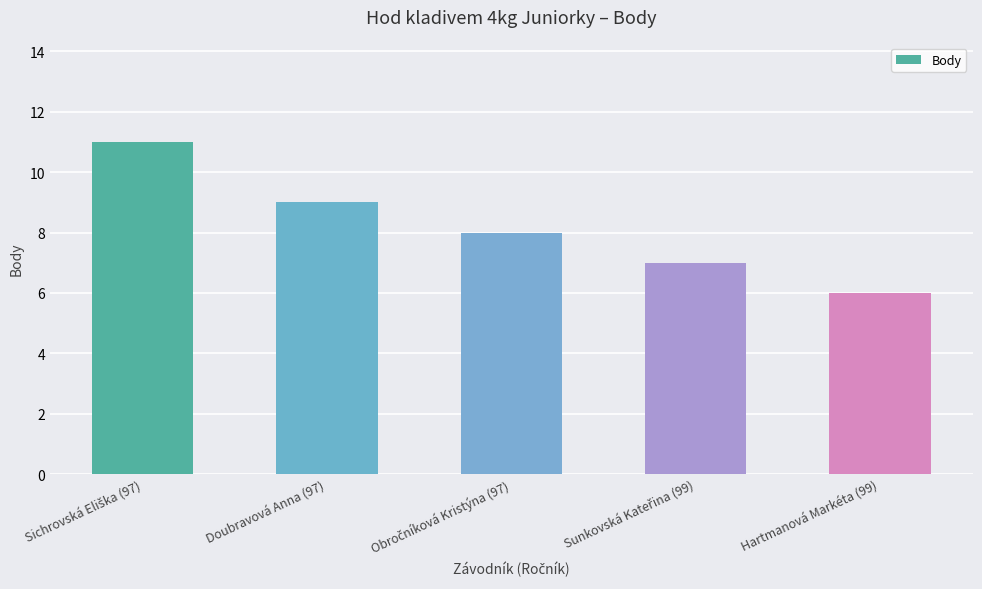

What is the ratio of the value at Doubravová Anna (97) to the value at Hartmanová Markéta (99)?

1.5